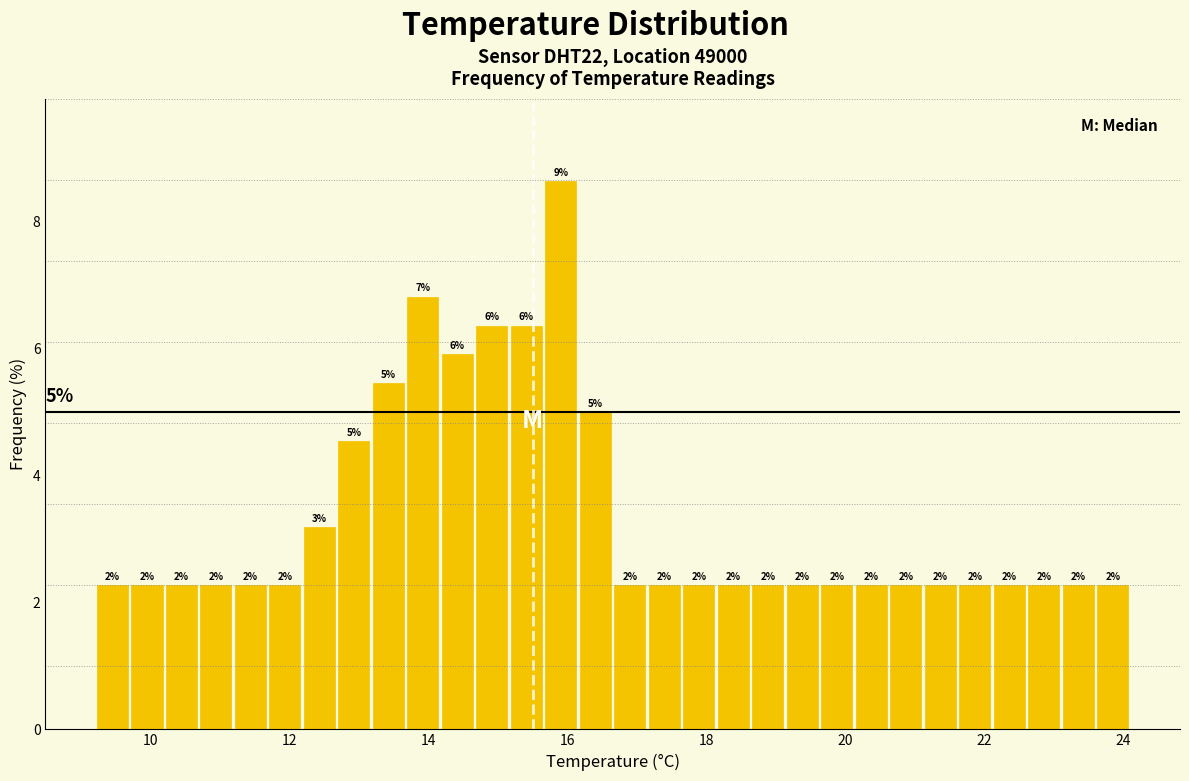

Read against the x-axis, roughly where is the centre of the tallest bar?

16.0